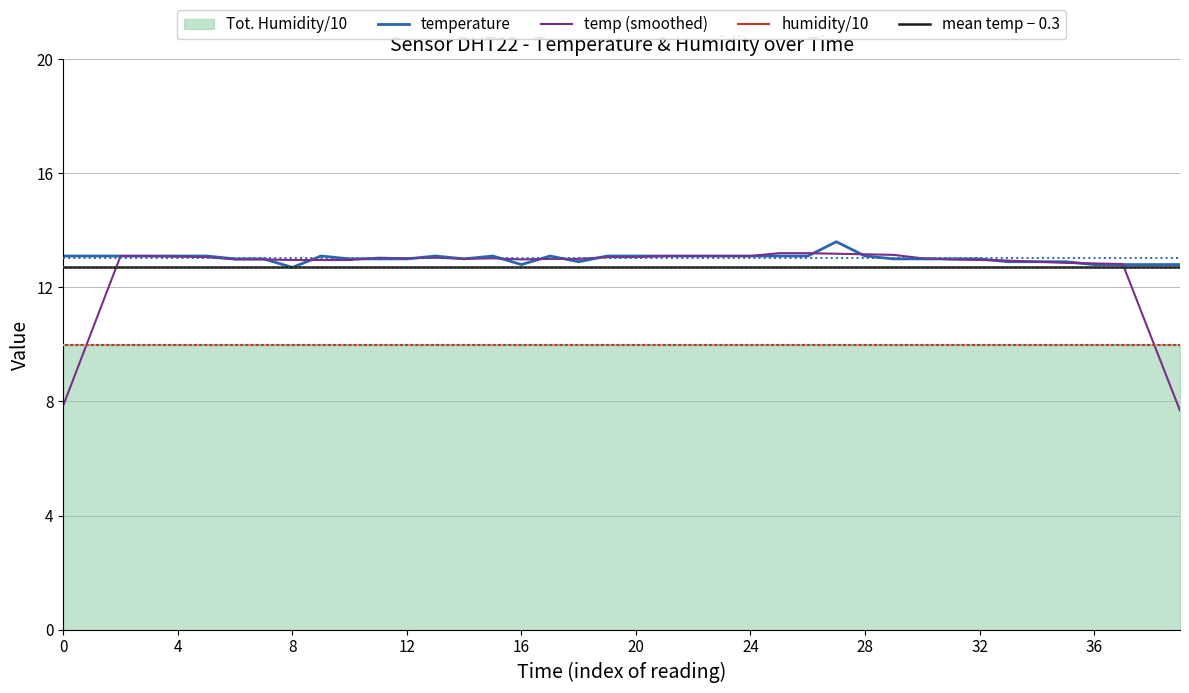

The value of humidity/10 at 24 is 10.0. True or false?

True